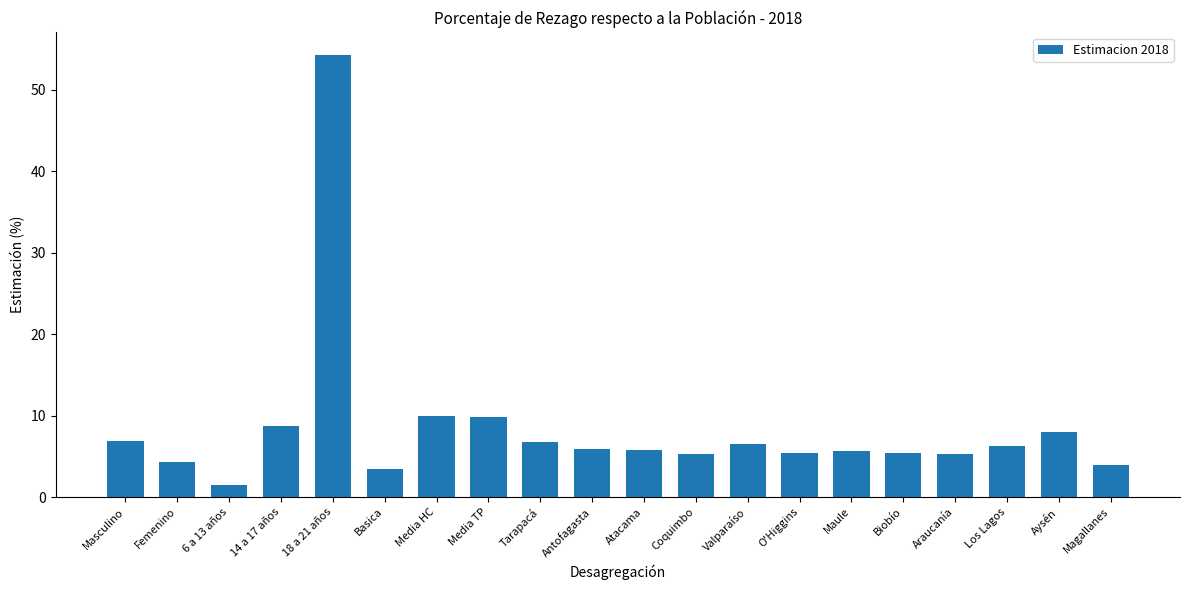

Is it true that the value at Tarapacá is 11.3?

False